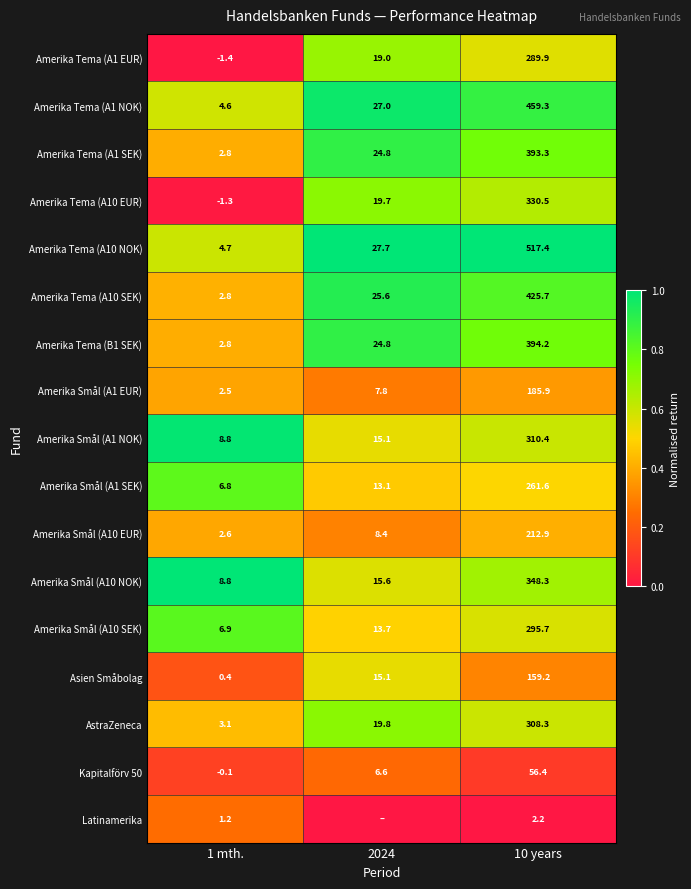

What is the difference between the highest and lowest values at 1 mth.?

10.2